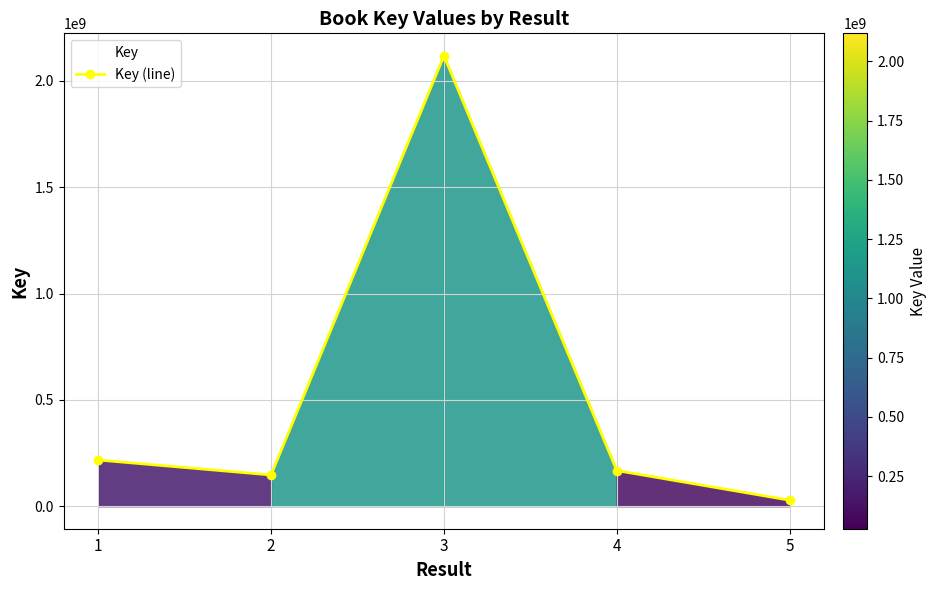

Between 1 and 2, which is larger?

1